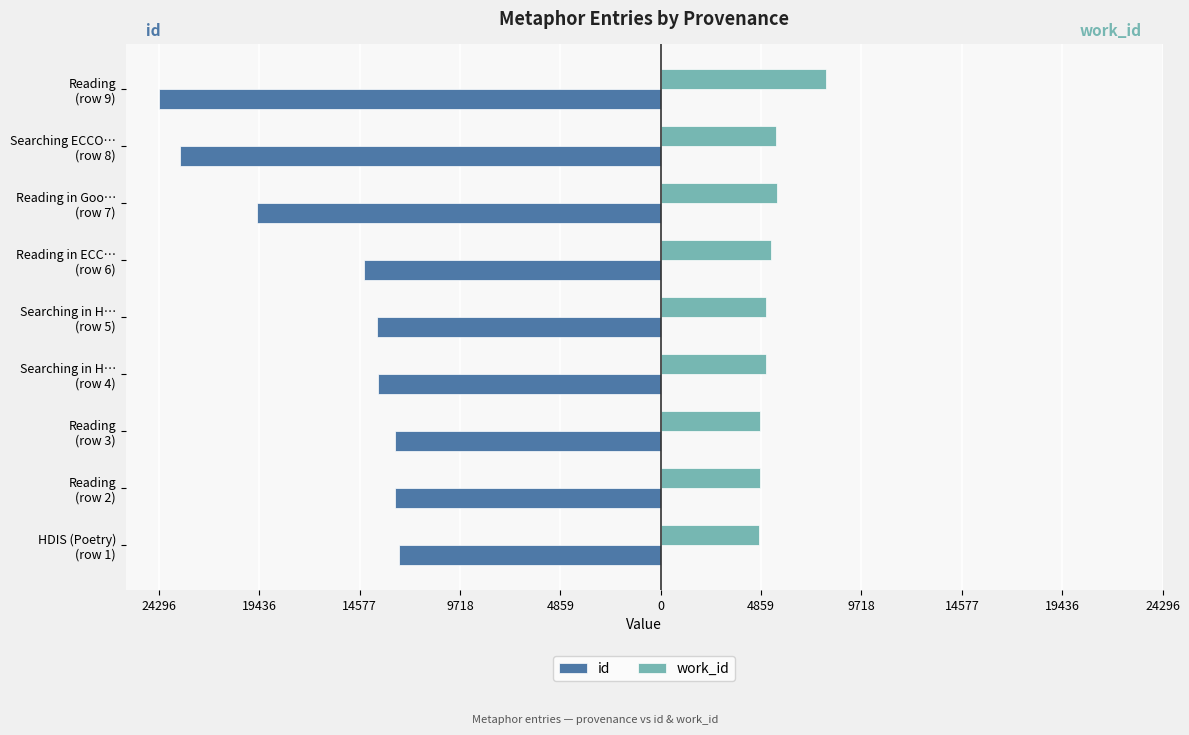

What are all the series names shown in the legend?

id, work_id